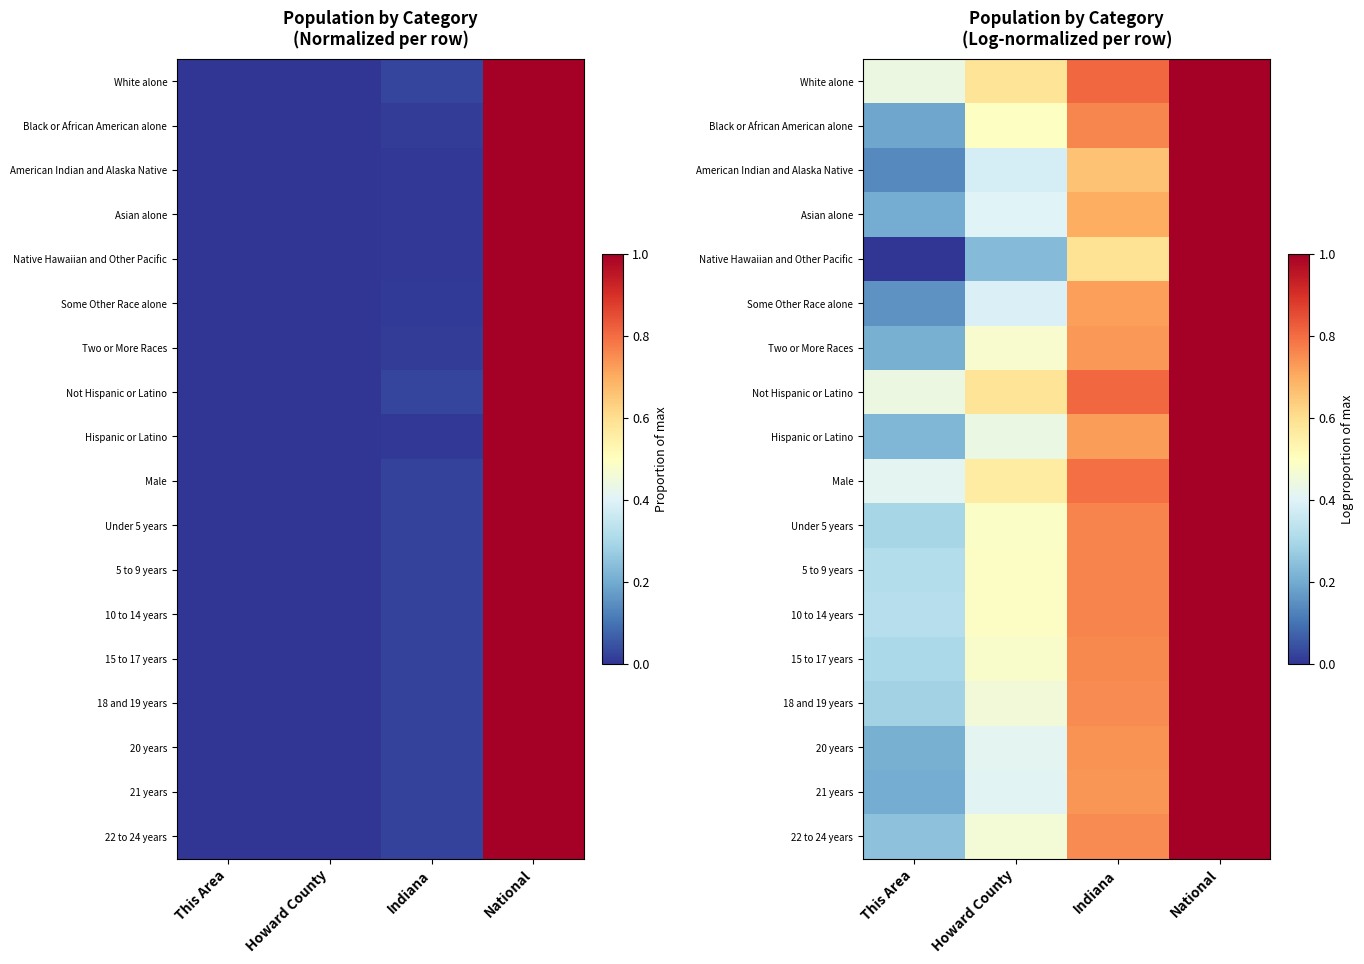

Rank the series at National from lowest to highest value.

White alone, Black or African American alone, American Indian and Alaska Native, Asian alone, Native Hawaiian and Other Pacific, Some Other Race alone, Two or More Races, Not Hispanic or Latino, Hispanic or Latino, Male, Under 5 years, 5 to 9 years, 10 to 14 years, 15 to 17 years, 18 and 19 years, 20 years, 21 years, 22 to 24 years